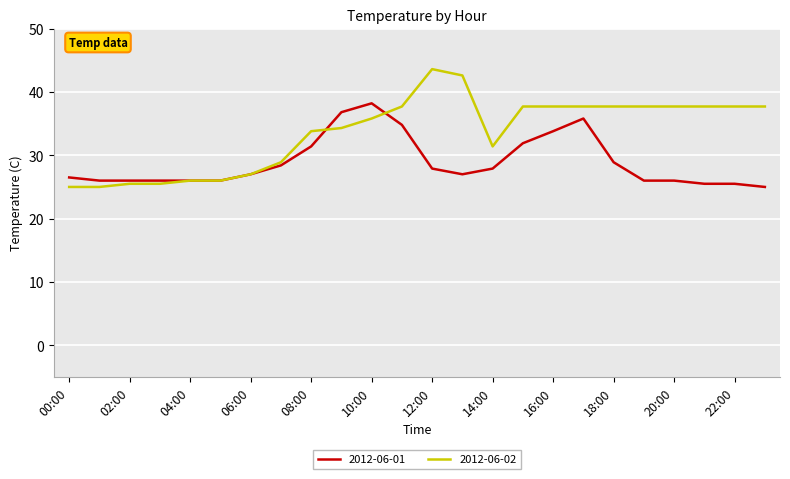

Which series has the largest total across all categories?

2012-06-02